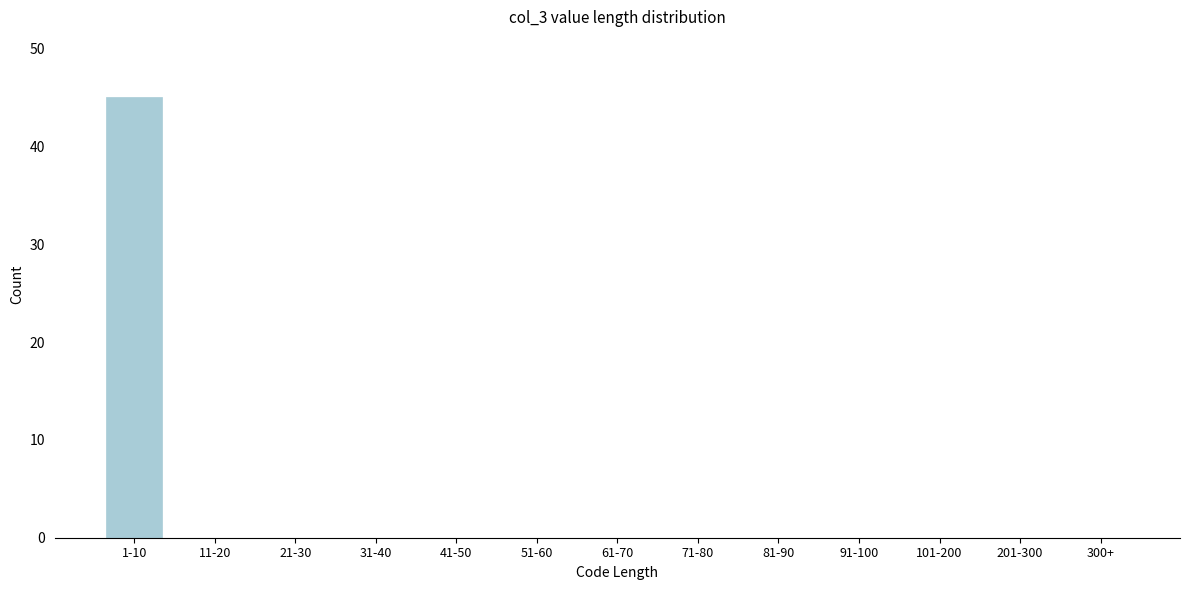

Reading right to left, transcribe all the data shown in this chart.

300+=0	201-300=0	101-200=0	91-100=0	81-90=0	71-80=0	61-70=0	51-60=0	41-50=0	31-40=0	21-30=0	11-20=0	1-10=45